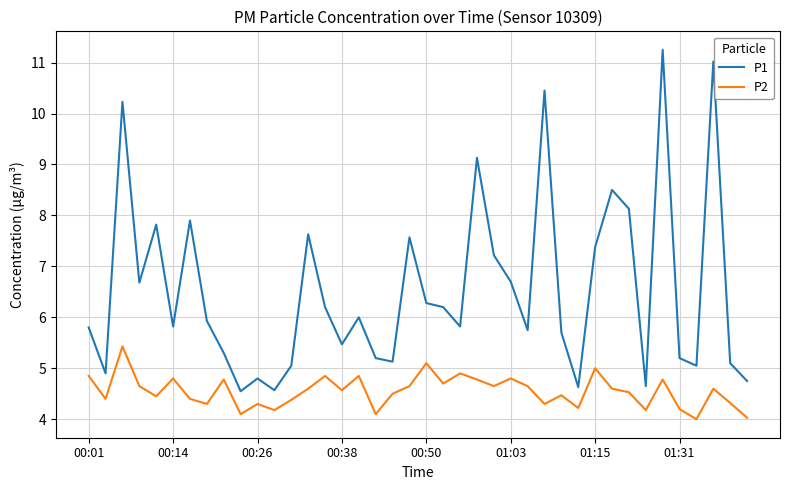

Which series has the widest spread of values?

P1